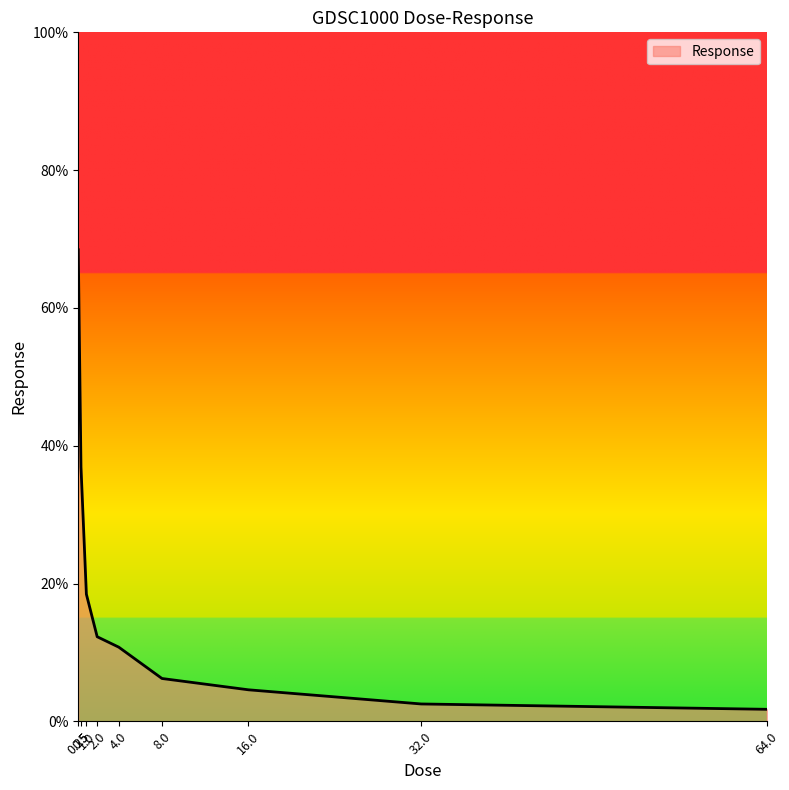

True or false: there are more than 2 points higher than both neighbors.

False